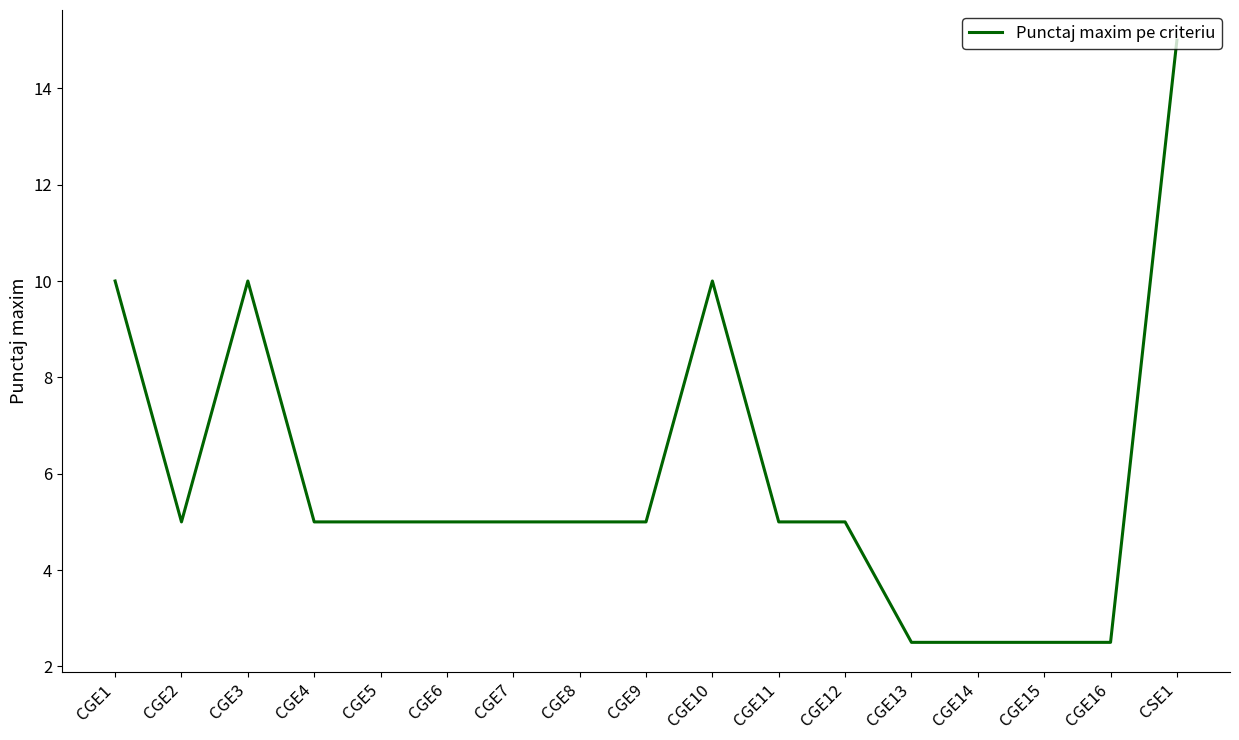

What is the sum of the values at CGE1 and CGE9?

15.0